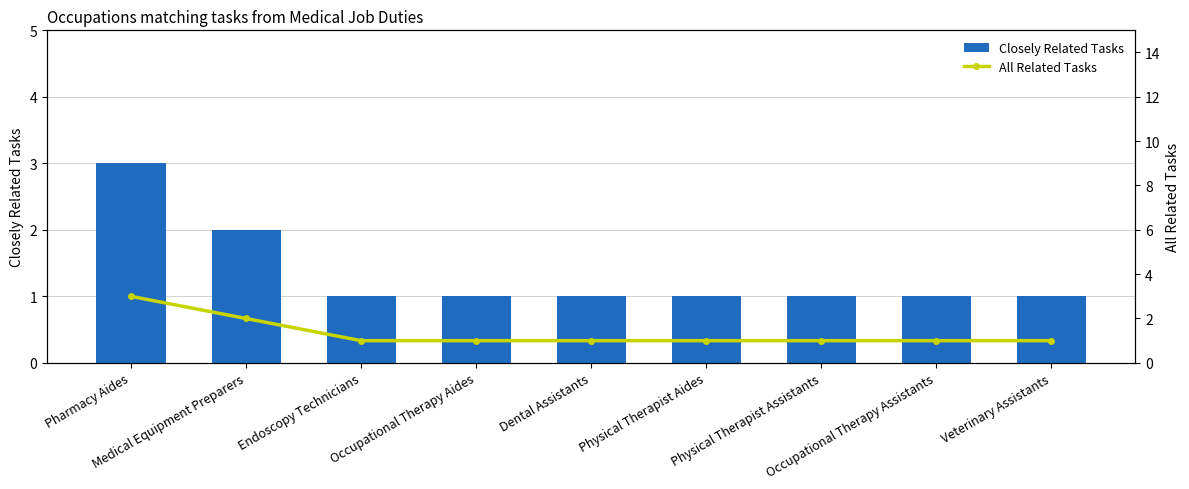

At how many categories does at least one series exceed 2?

1